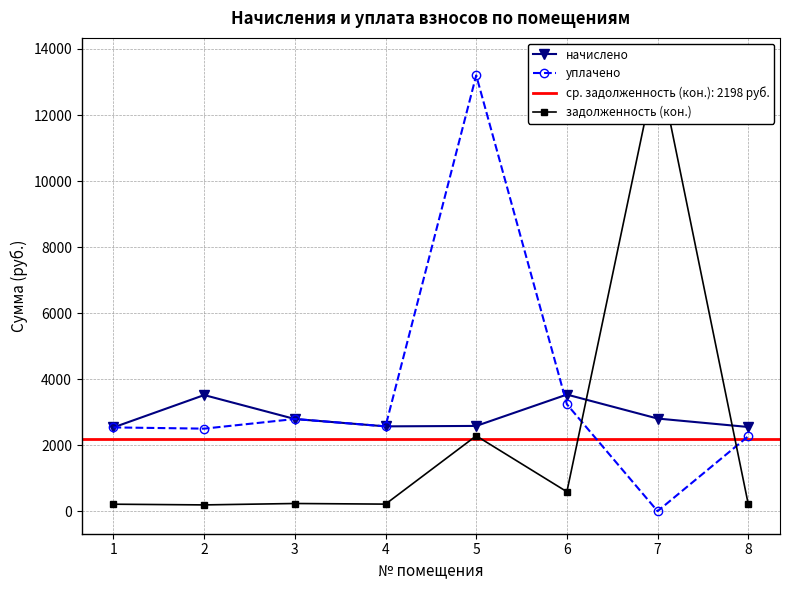

The задолженность (кон.) series shows 2282.2 at 5. True or false?

True